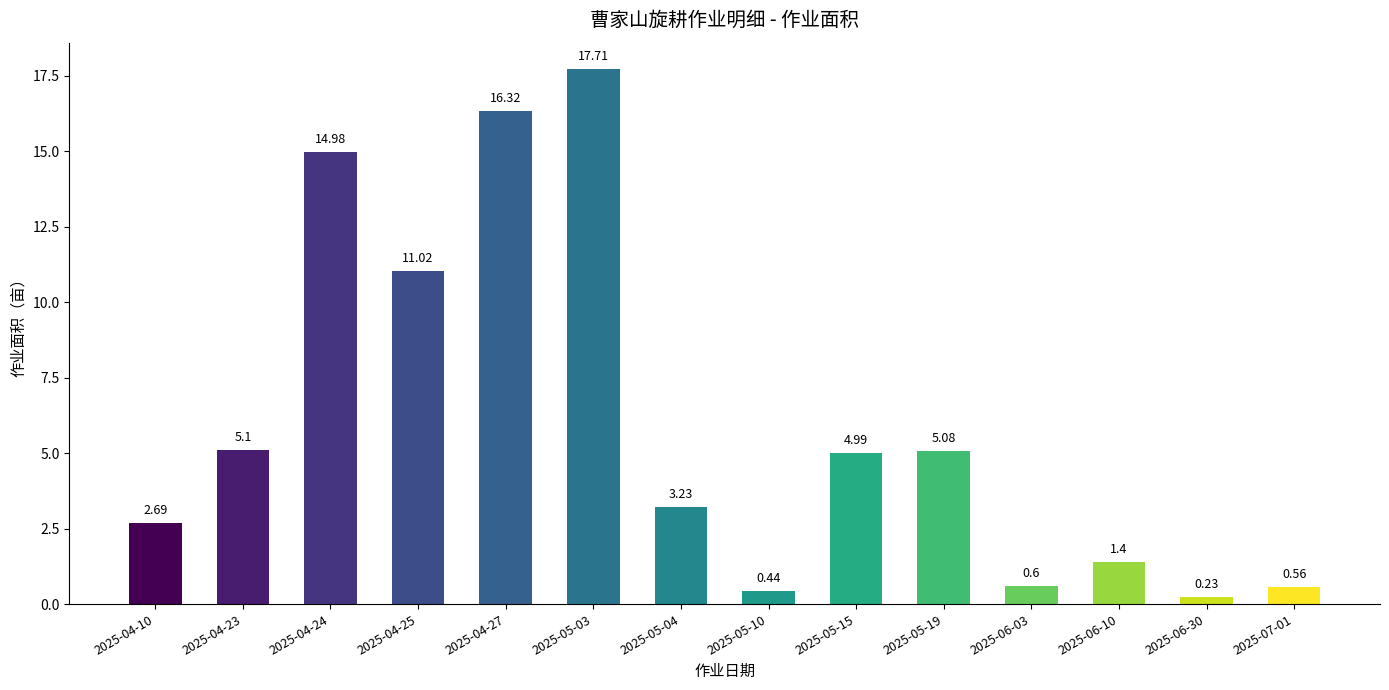

At which category does the chart reach its peak across all series?

2025-05-03